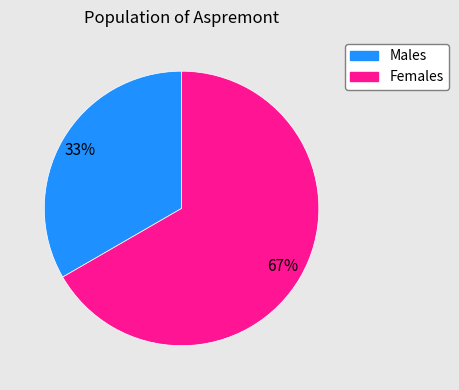

Is there a majority slice in this chart?

Yes